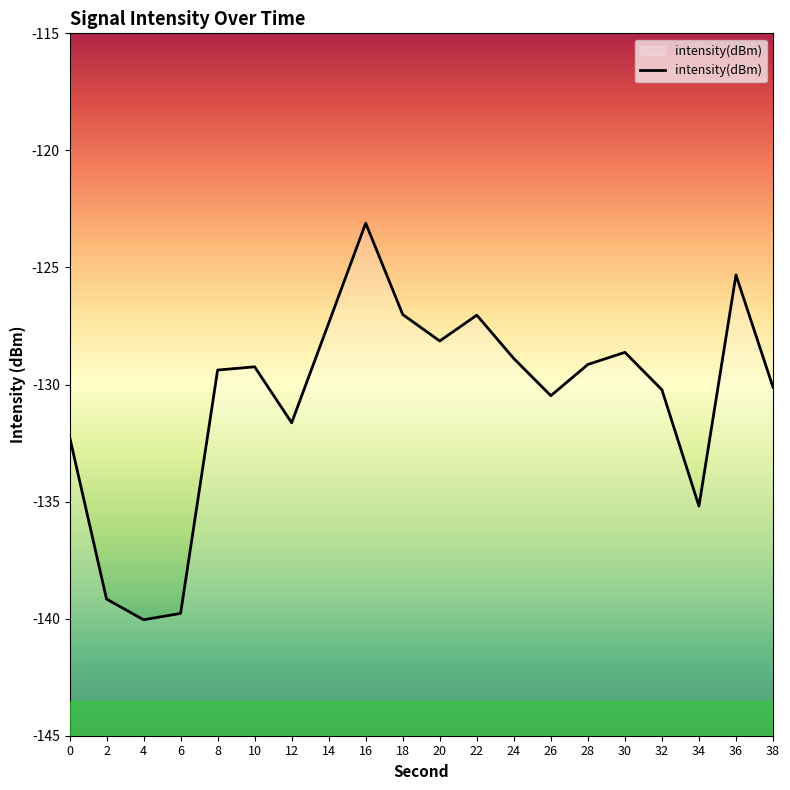

List the labels in order of value, smallest first.

4, 6, 2, 34, 0, 12, 26, 32, 38, 8, 10, 28, 24, 30, 20, 14, 22, 18, 36, 16